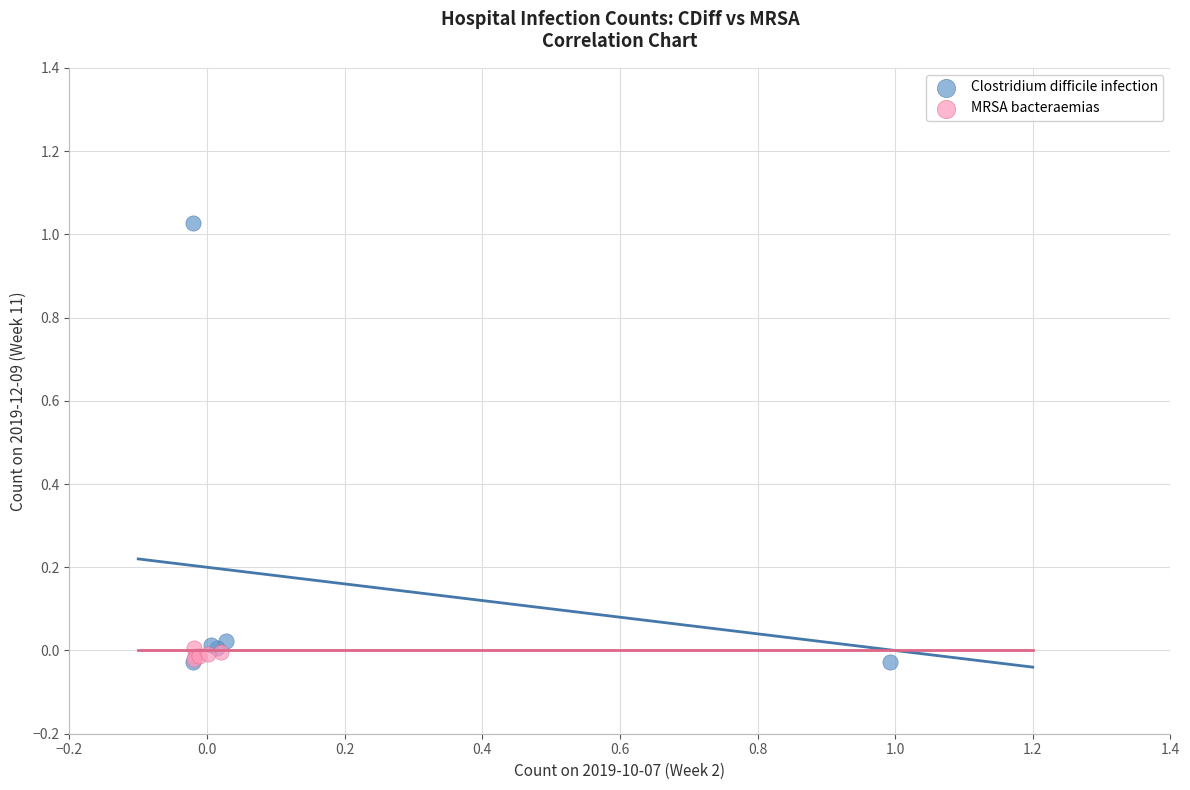

What are all the series names shown in the legend?

Clostridium difficile infection, MRSA bacteraemias